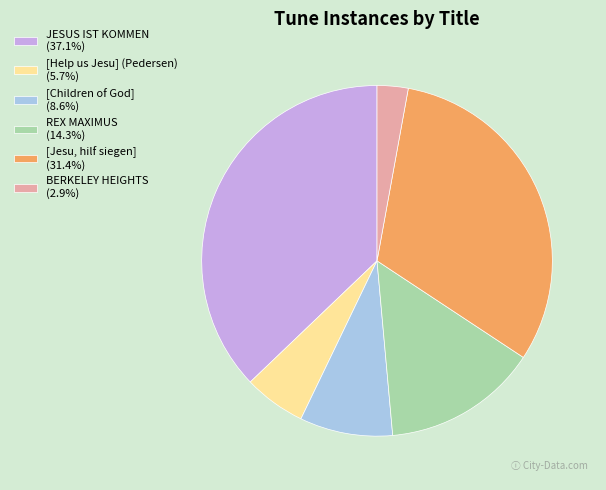

What is the largest slice in the pie chart?

JESUS IST KOMMEN